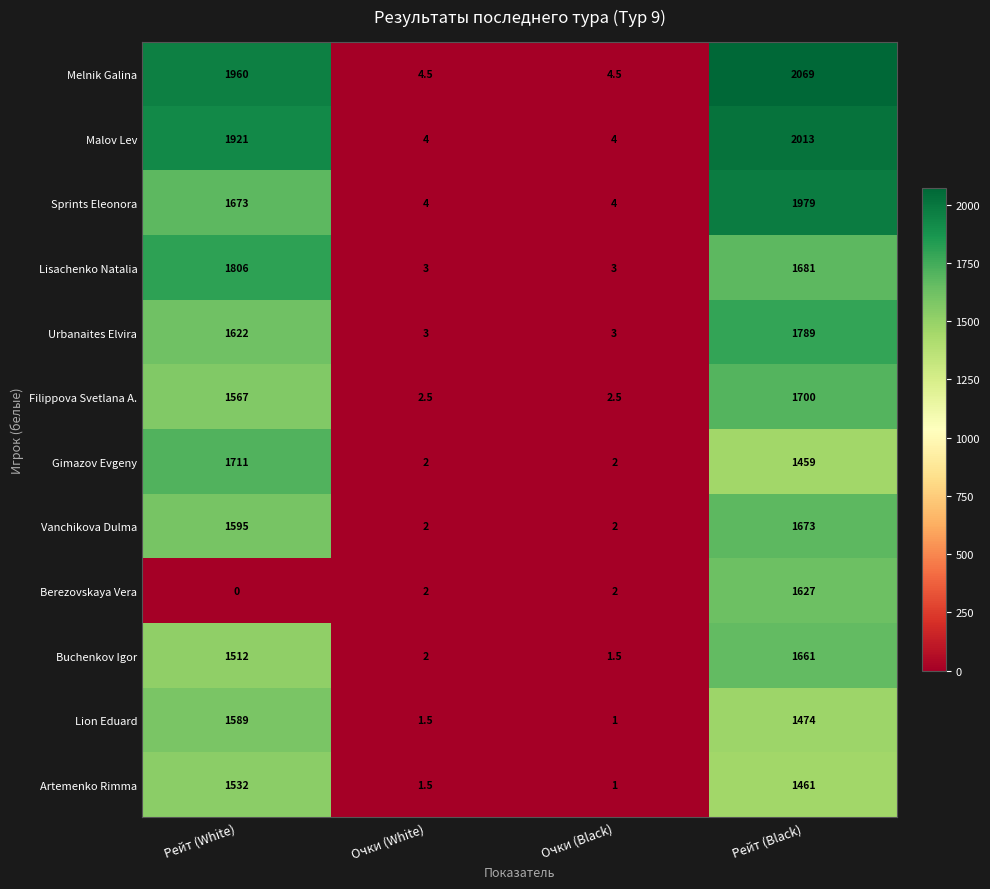

Where is Buchenkov Igor nearest to the value 831?

Рейт (White)